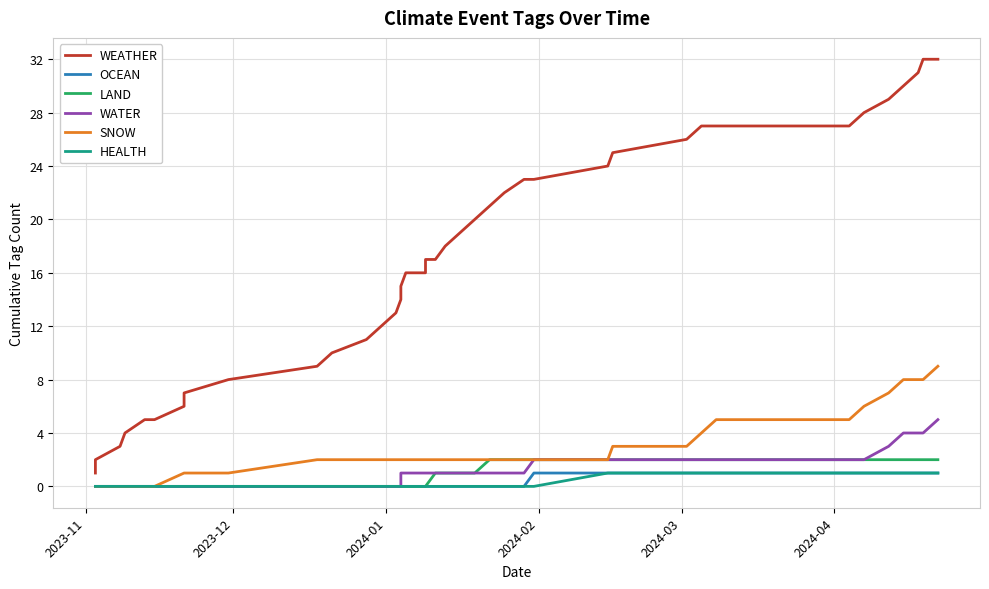

The value of LAND at 26 is 1. True or false?

False